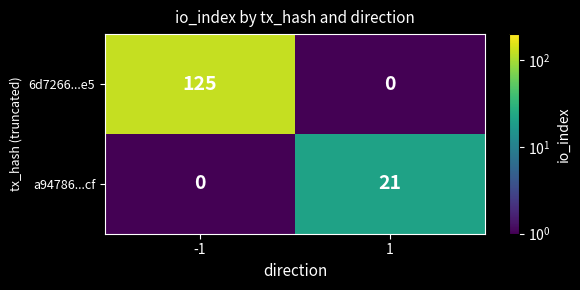

What is the difference between the maximum and minimum values in the 6d7266...e5 series?

125